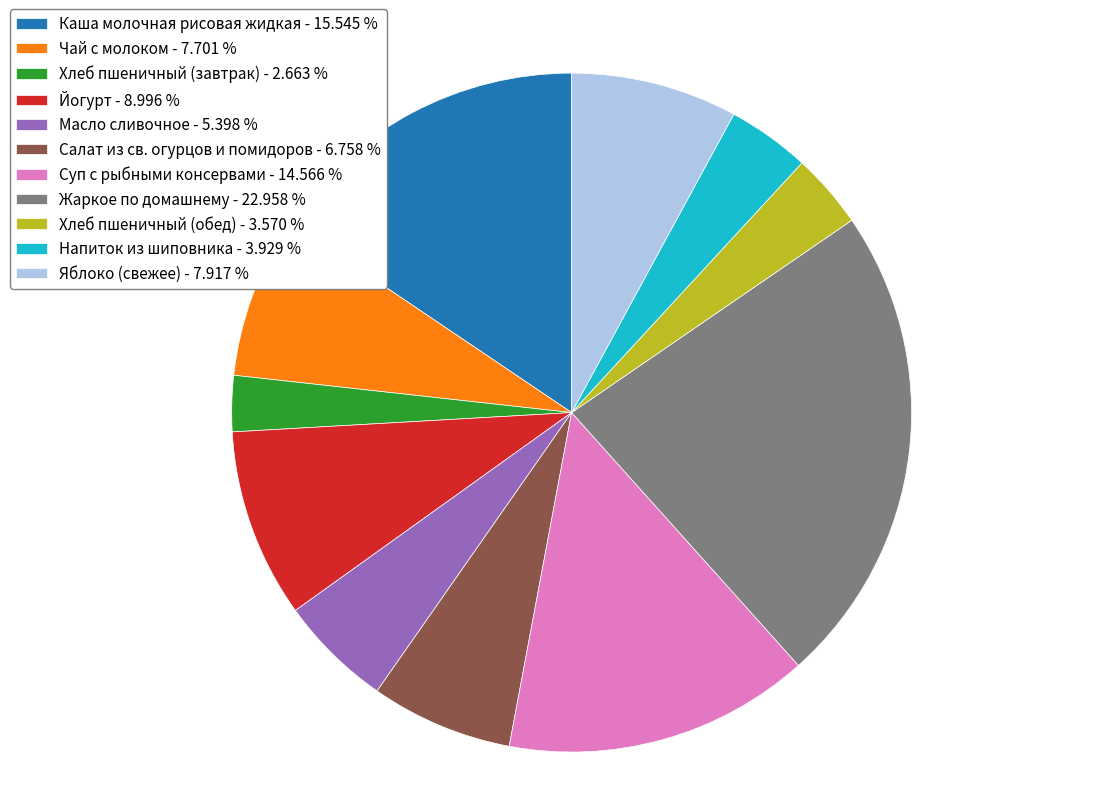

Which category has the smallest portion of the pie?

Хлеб пшеничный (завтрак)